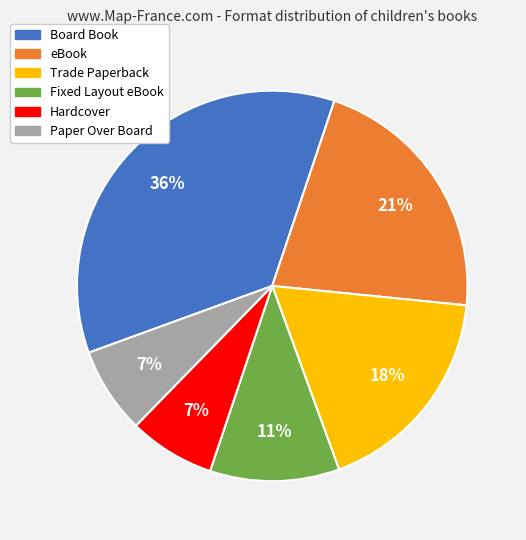

Is the sum of Board Book and Fixed Layout eBook greater than half?

No